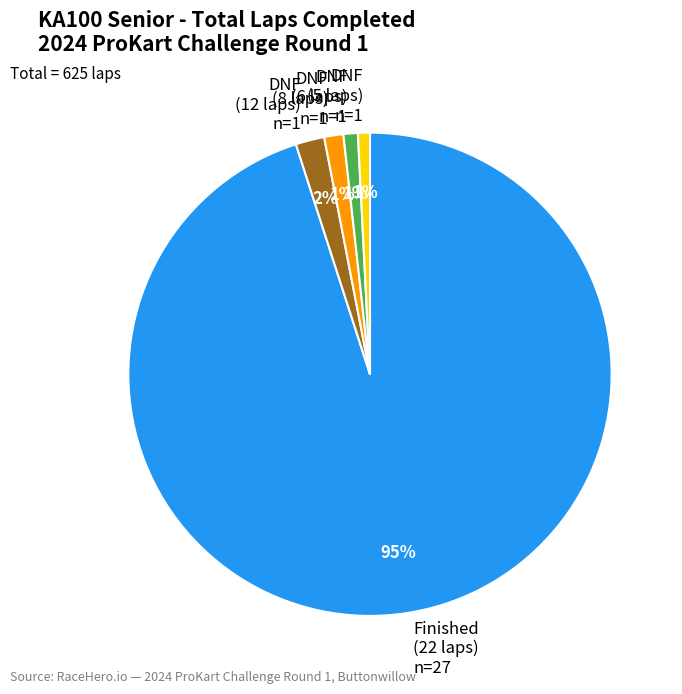

How many segments does this pie chart have?

5